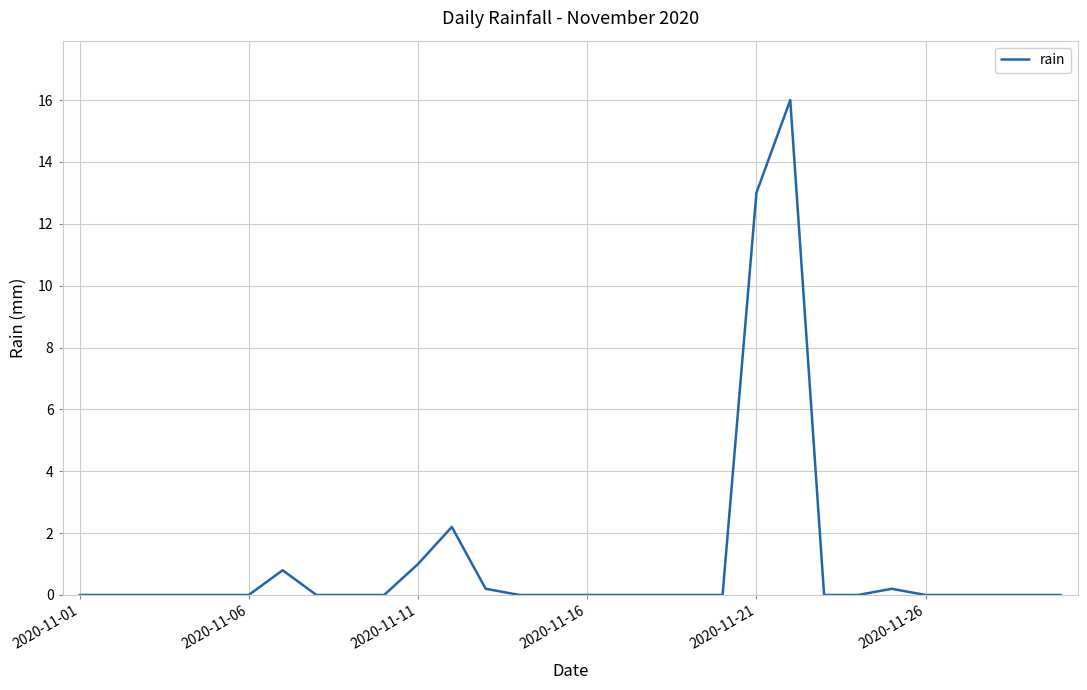

What is the maximum value shown in the chart?

16.0